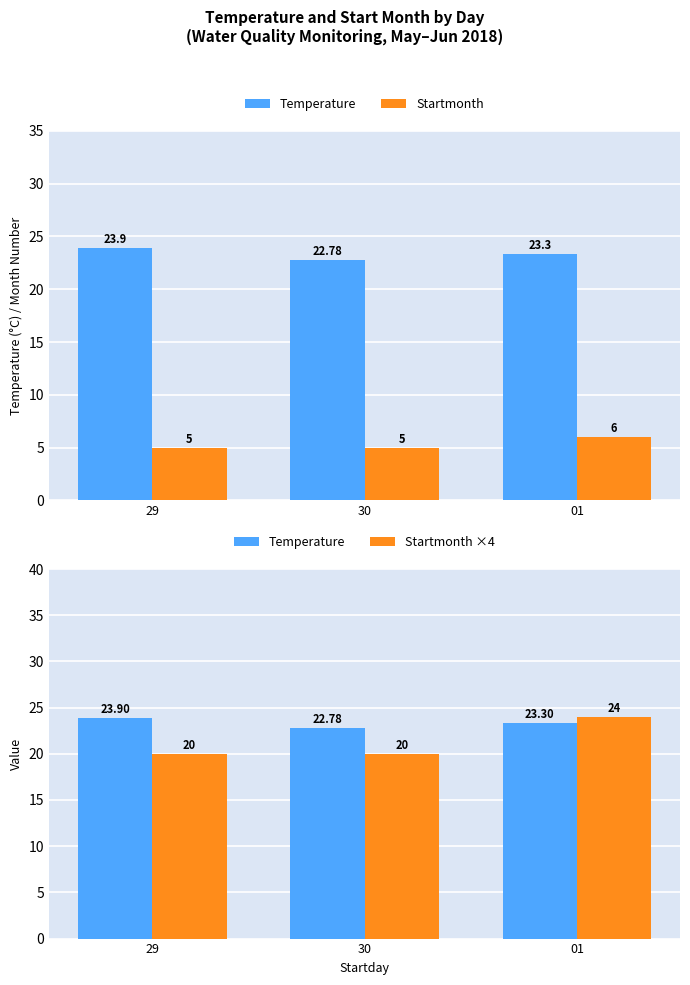

At how many categories does at least one series exceed 18?

3